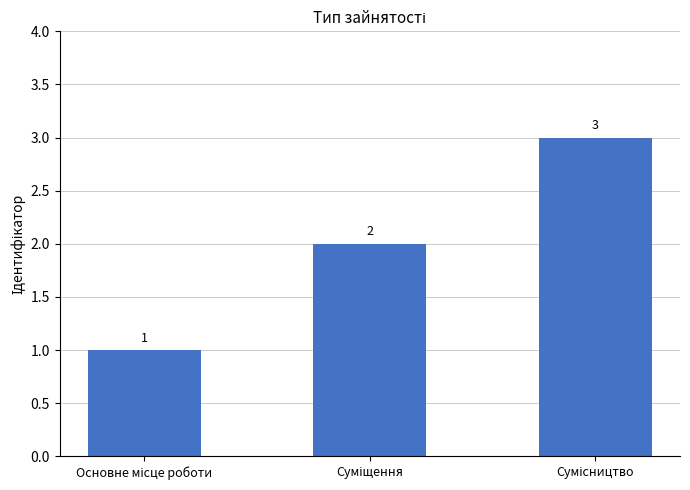

What is the difference between the maximum and minimum values?

2